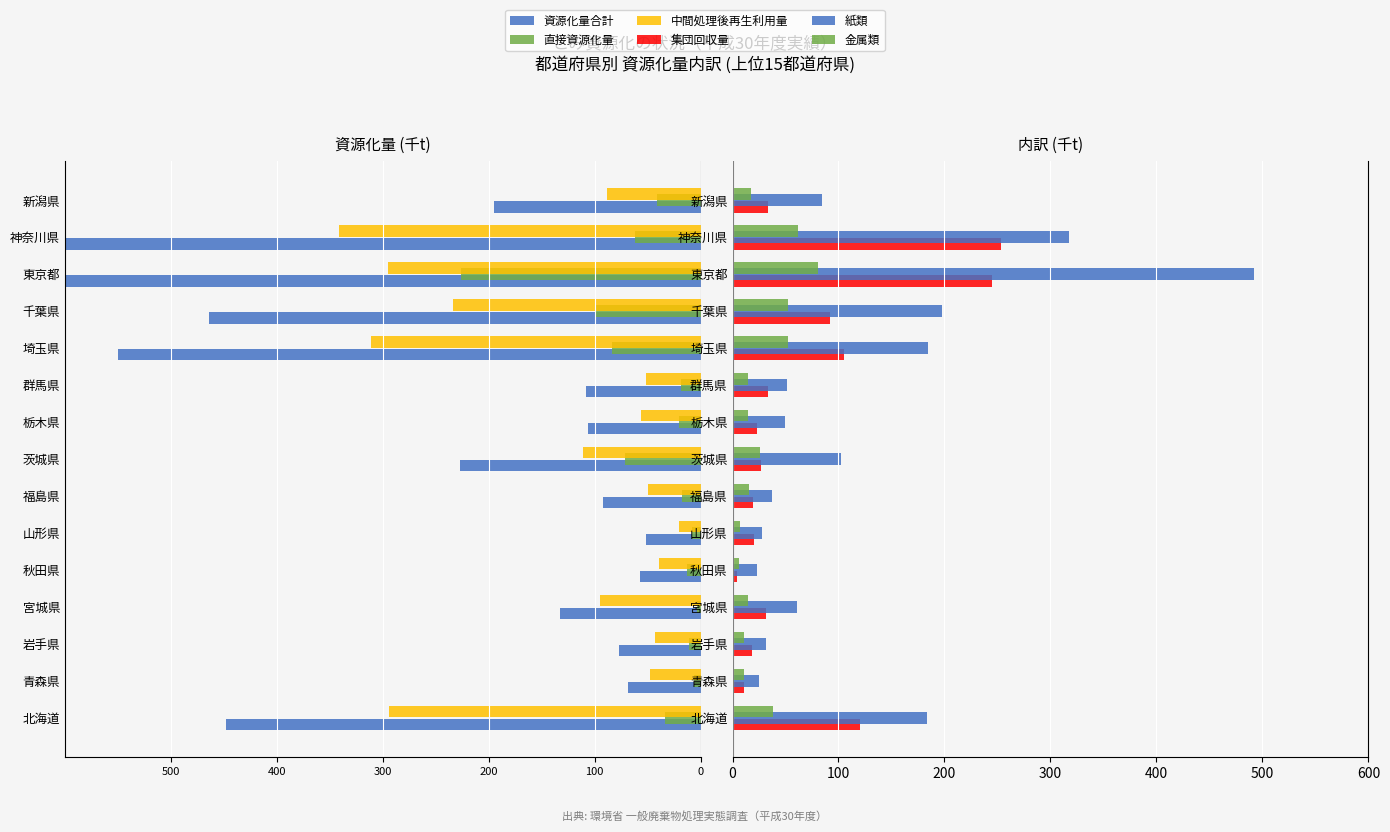

What is the value of the 紙類 bar at the 11th from the left?

184.4